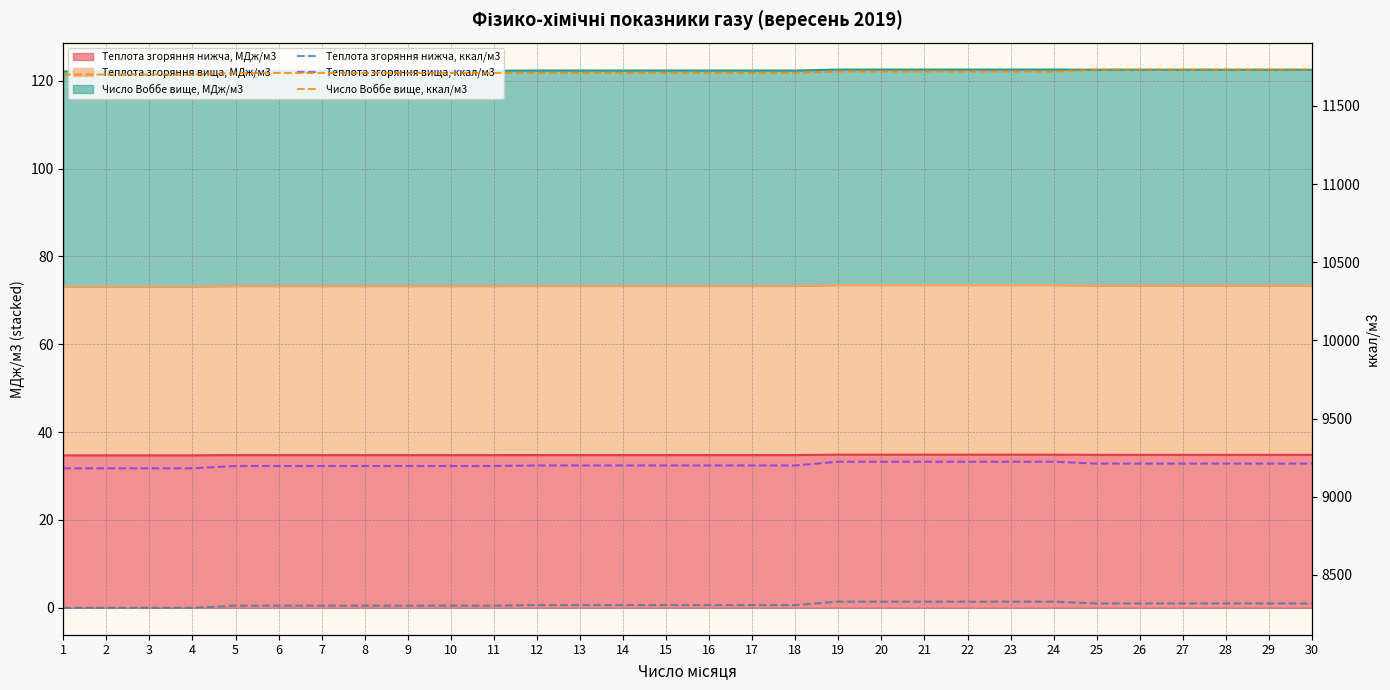

Which series has the widest spread of values?

Теплота згоряння вища, ккал/м3